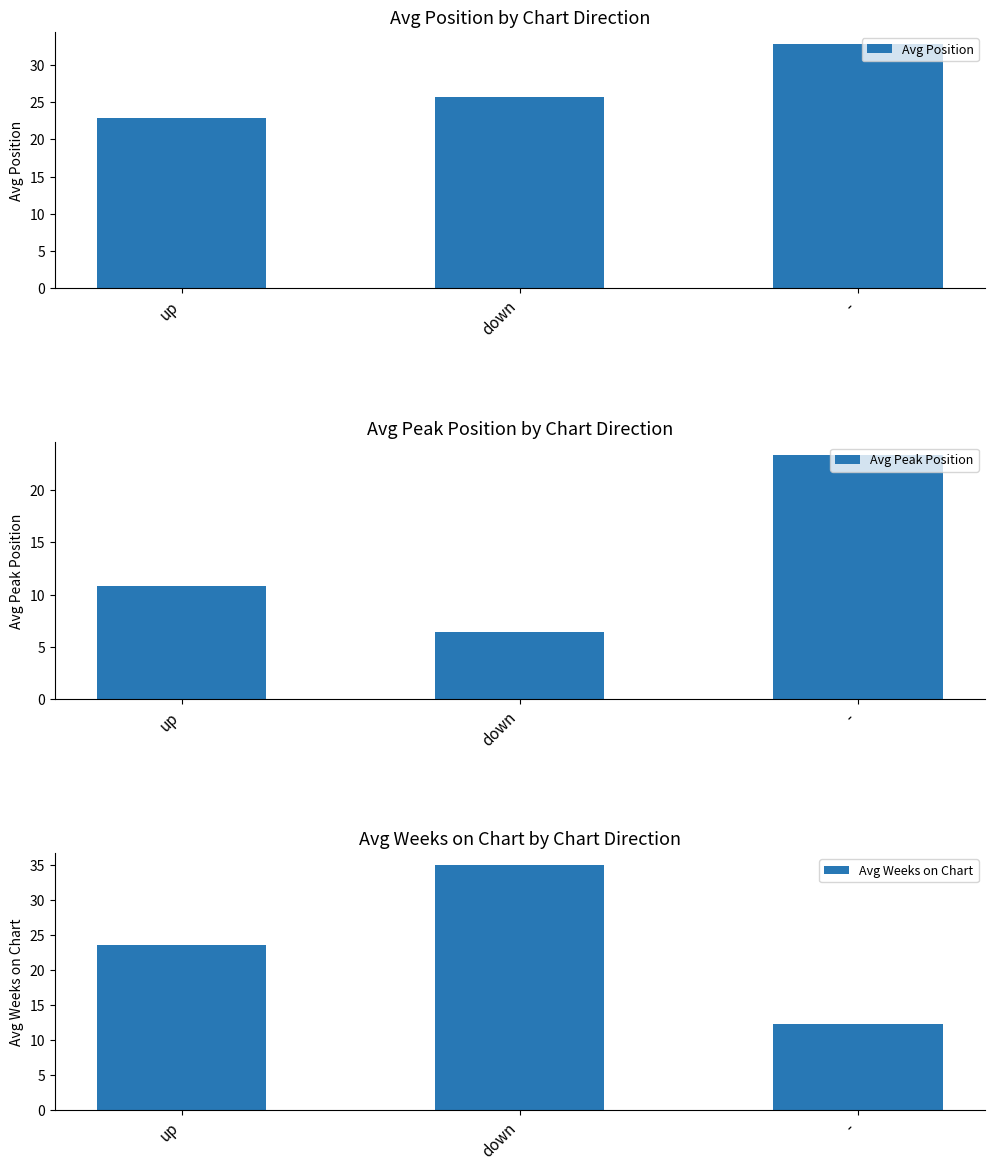

Between up and -, which series saw the biggest shift?

Avg Peak Position